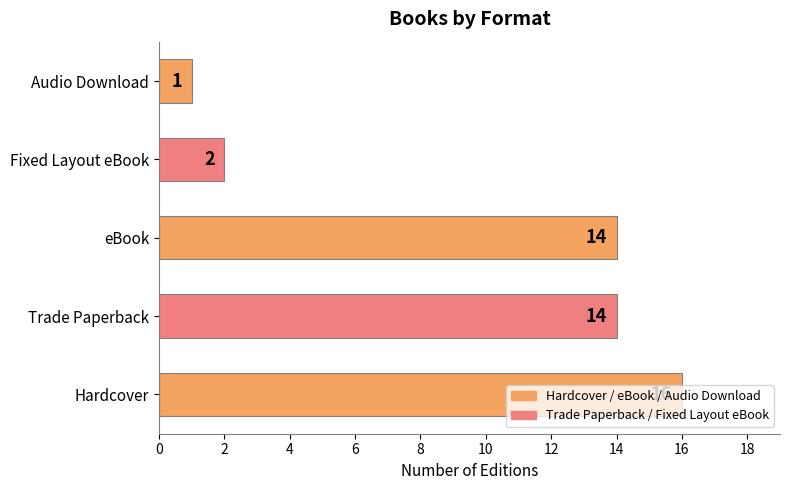

What is the difference between the second highest and second lowest values?

12